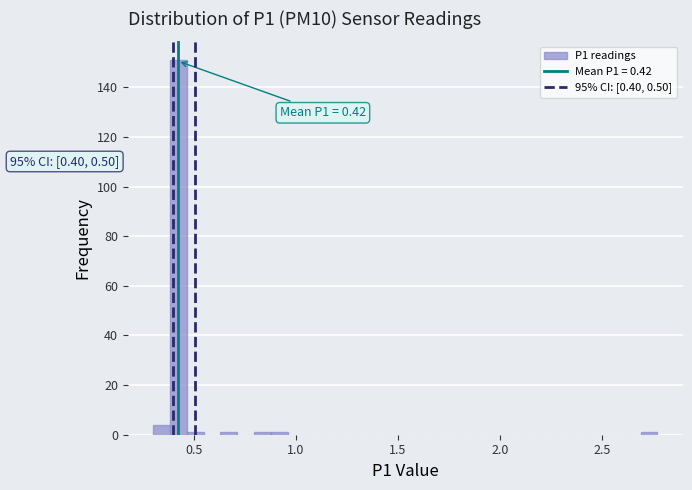

Around what value on the x-axis is the tallest bar? Give the approximate position of its centre, as read against the axis.

0.40